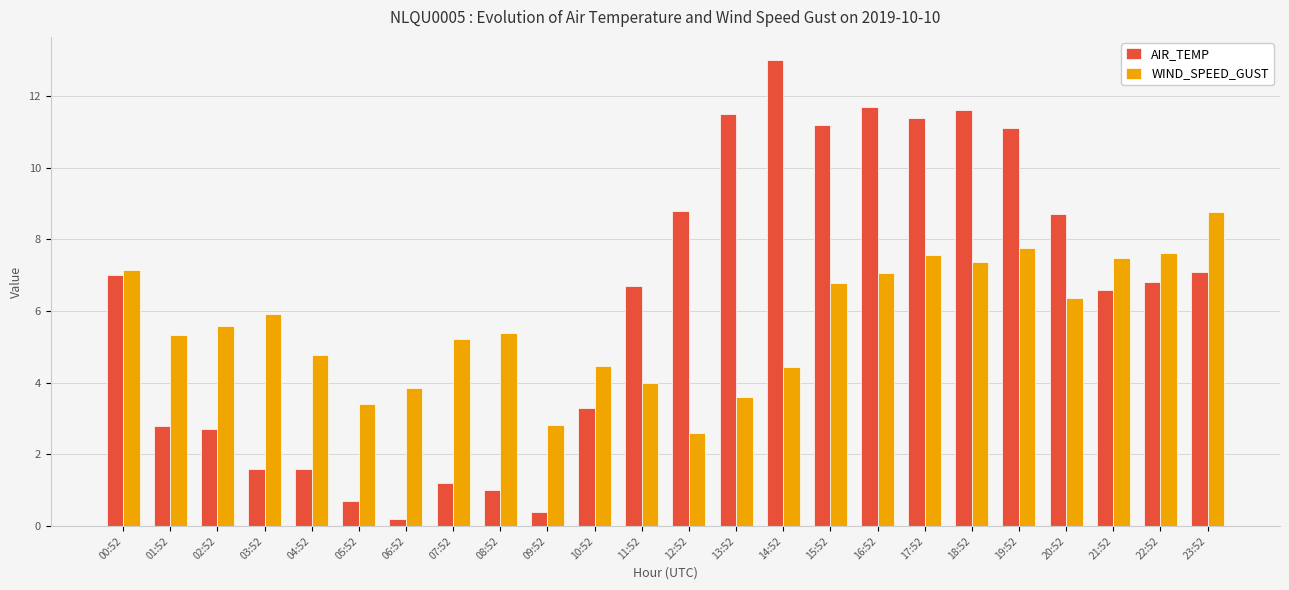

Rank the series by their maximum value, from lowest to highest.

WIND_SPEED_GUST, AIR_TEMP